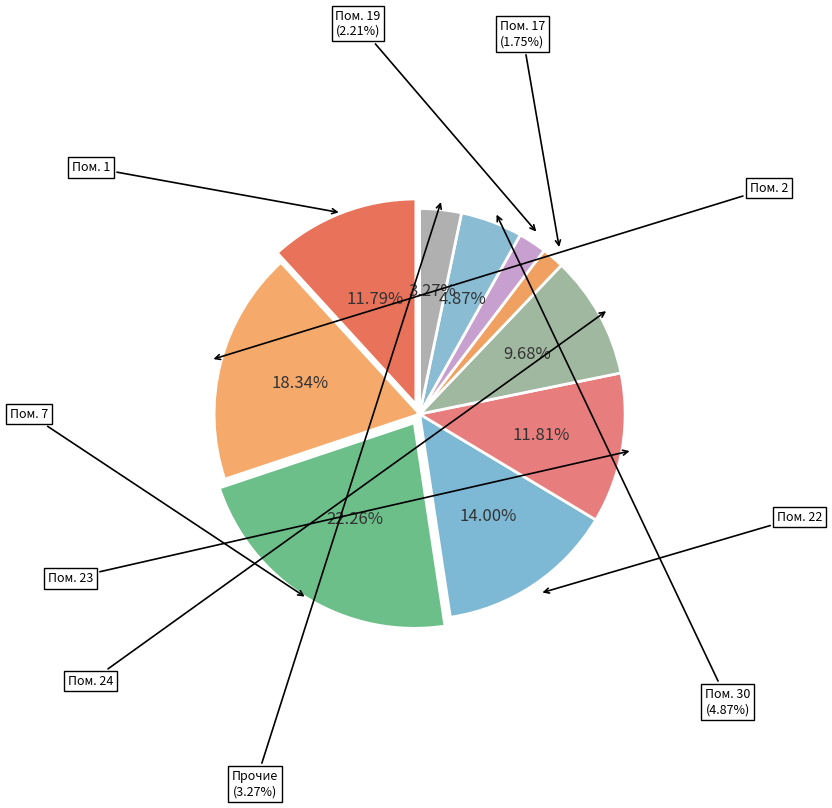

True or false: 2 accounts for 18% of the total.

True